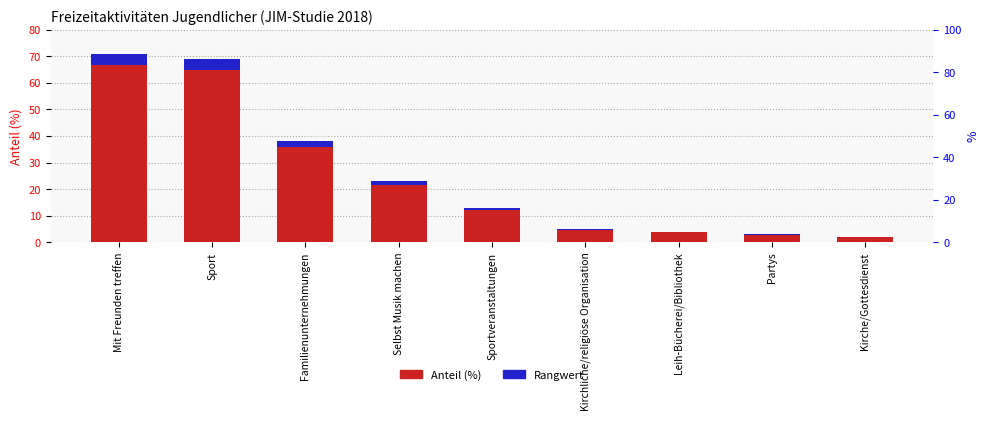

List the labels in order of Rangwert innerhalb der Aktivität value, largest first.

Mit Freunden treffen, Sport, Familienunternehmungen, Selbst Musik machen, Sportveranstaltungen, Kirchliche/religiöse Organisation, Leih-Bücherei/Bibliothek, Partys, Kirche/Gottesdienst